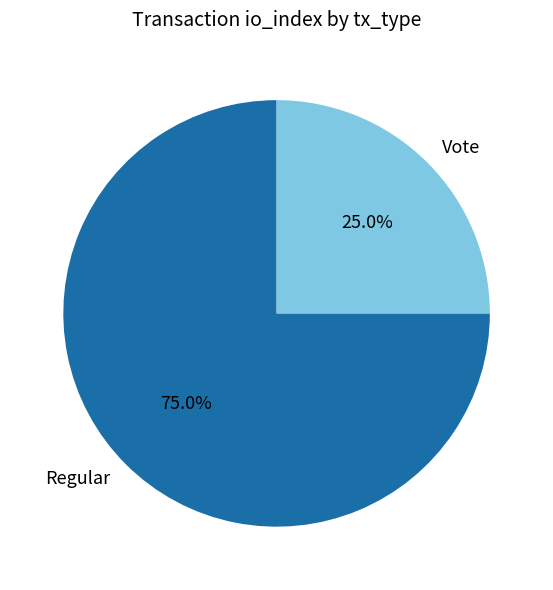

Count the number of slices in the pie.

2